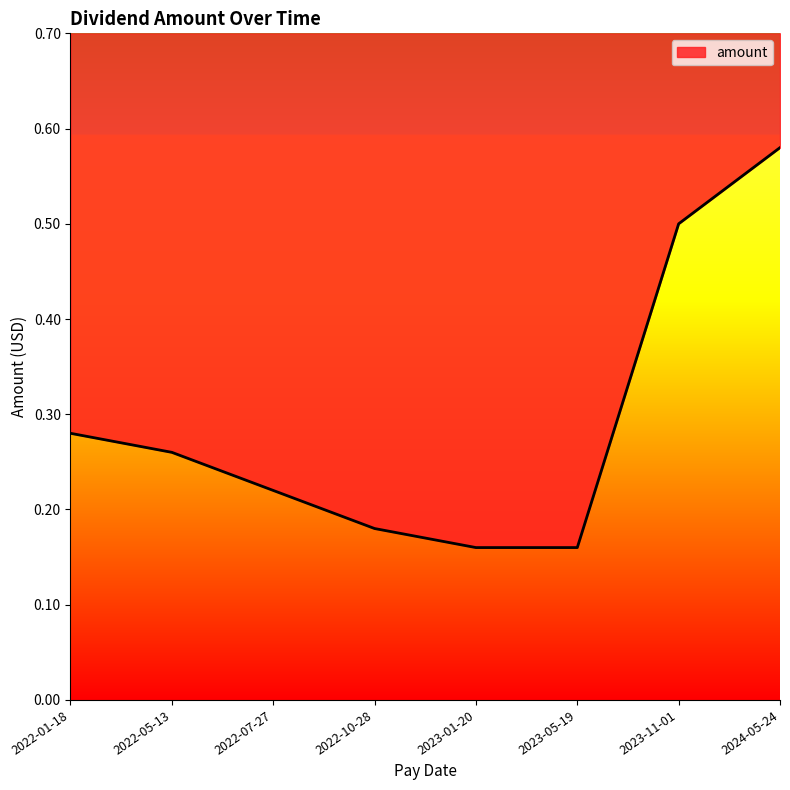

The value at 2022-01-18 is 0.3. True or false?

True